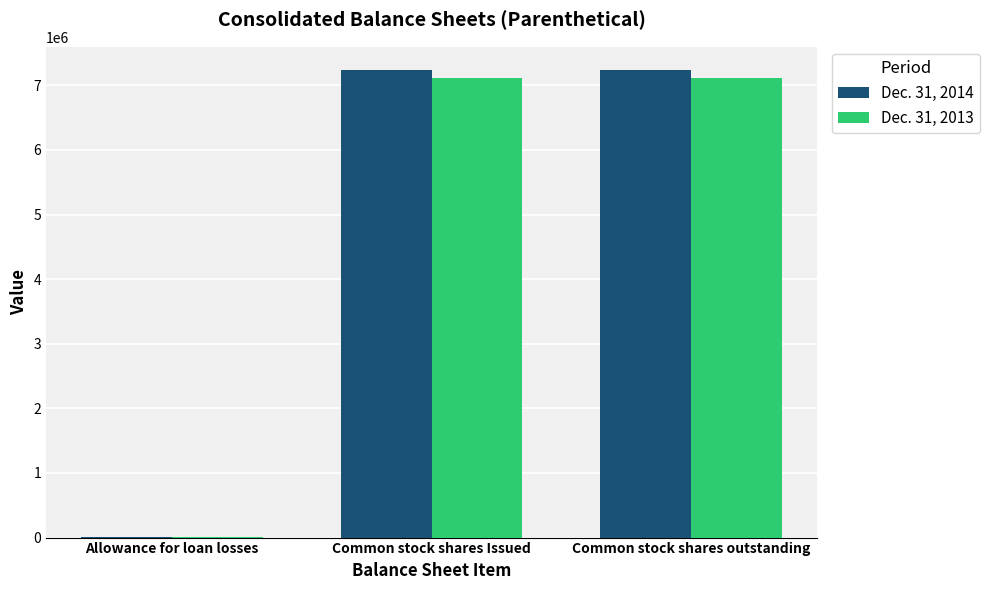

What is the average value of the Dec. 31, 2014 series?

4828391